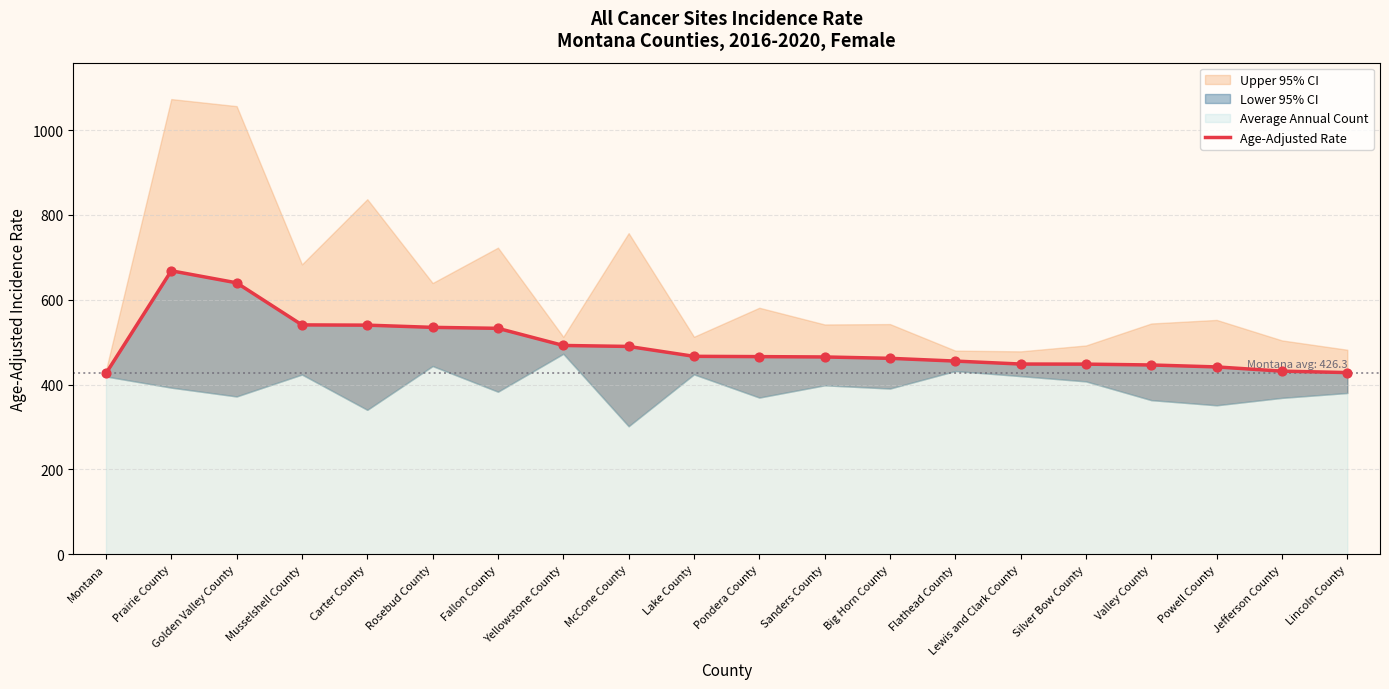

Approximately how many times larger is the value at Flathead County compared to Jefferson County?

1.1